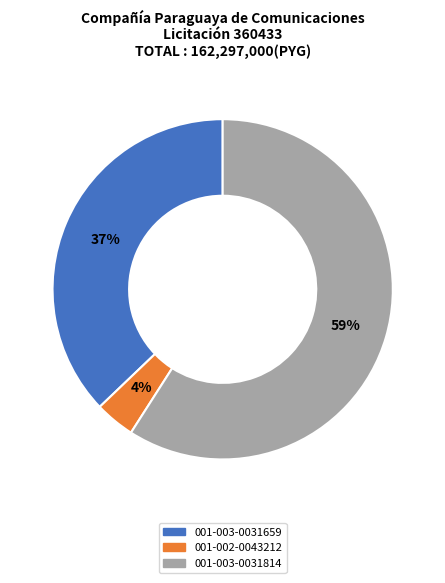

Which slice is the smallest?

001-002-0043212